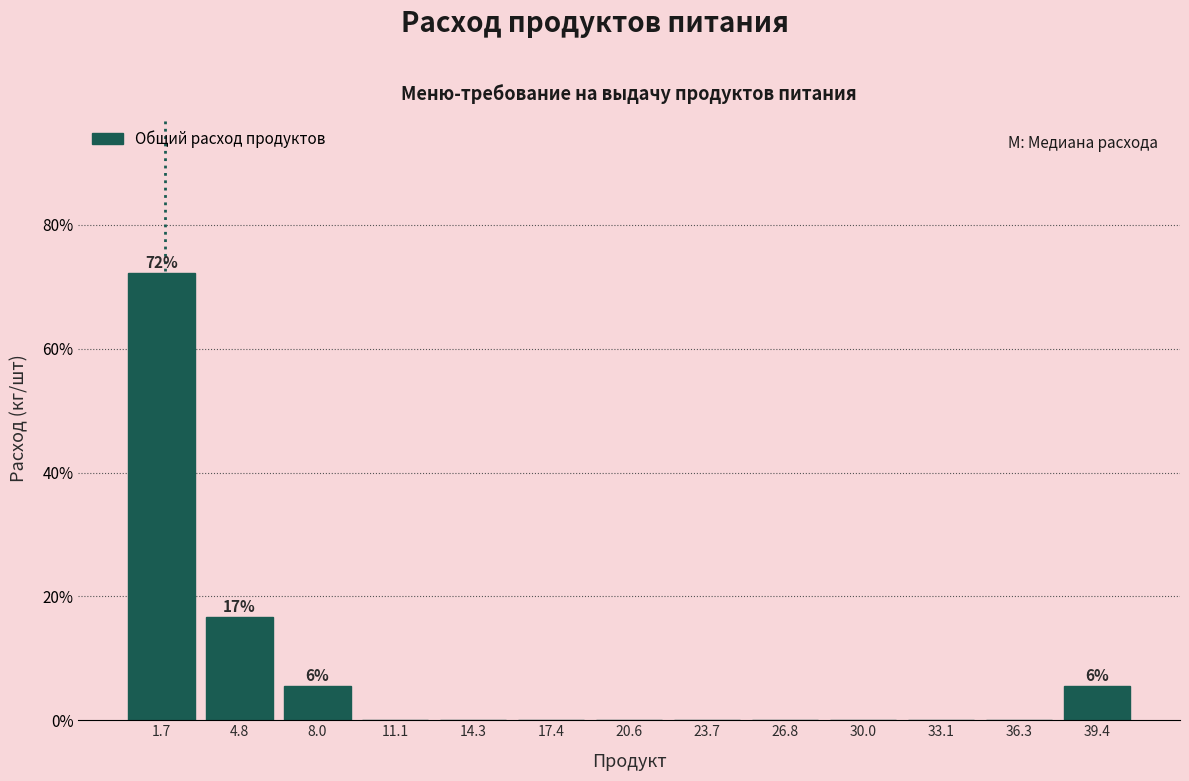

Which range on the x-axis has the tallest bar?

0.0 to 3.0